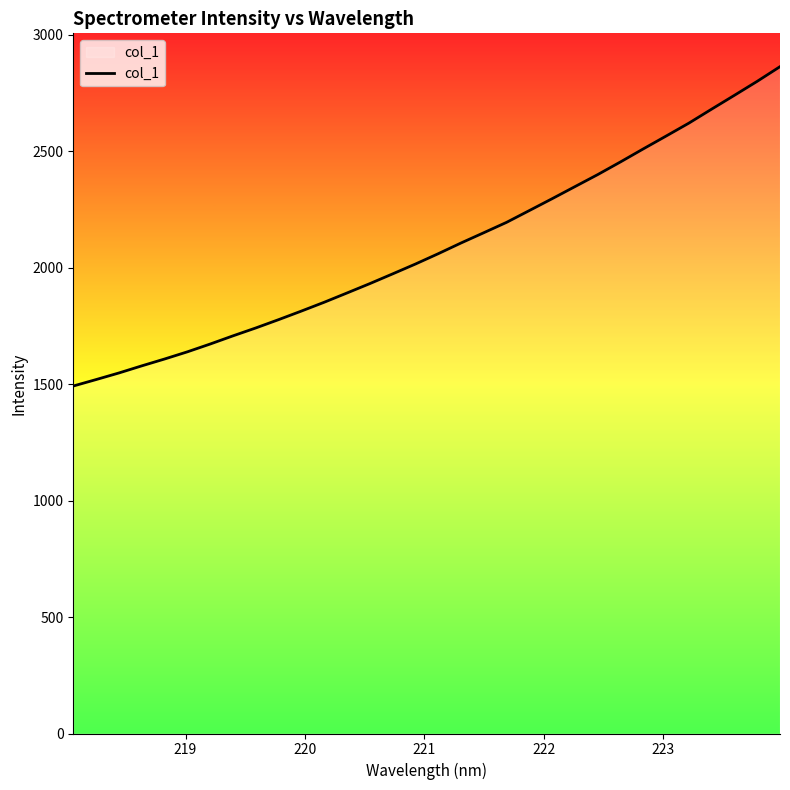

What is the difference between the maximum and minimum values?

1371.2